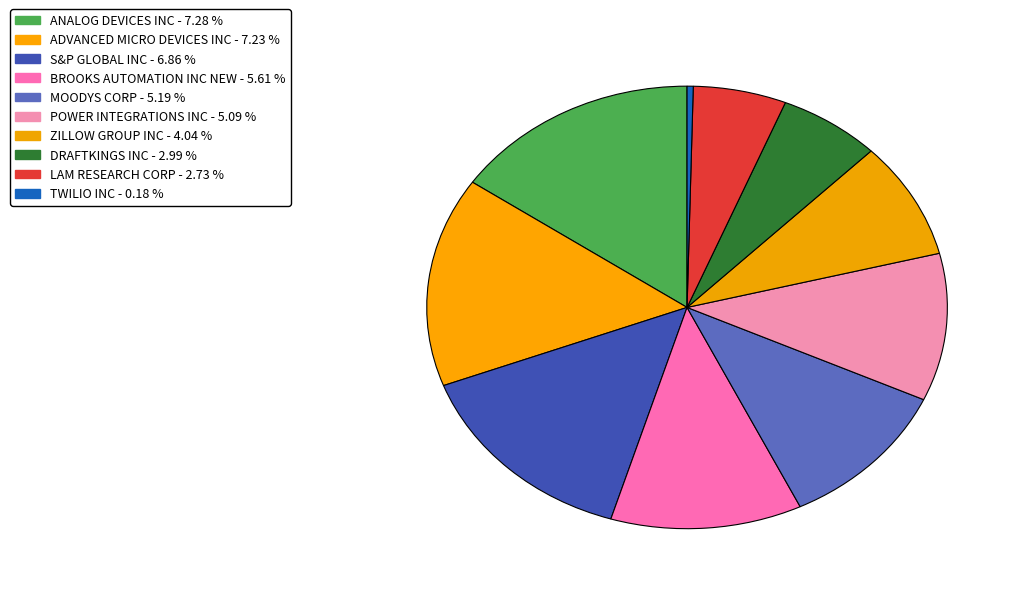

Is BROOKS AUTOMATION INC NEW the majority of the pie?

No